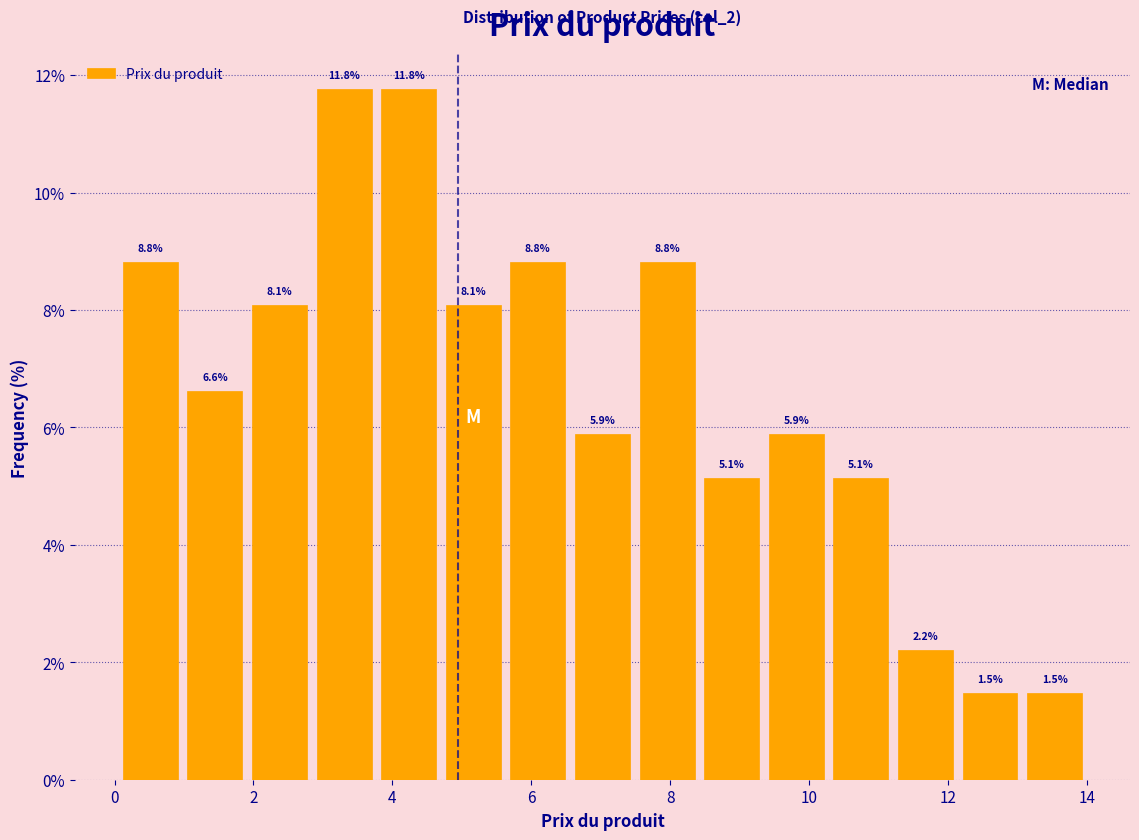

Reading left to right, list every bar in this chart as the range it spans on the x-axis followed by its height. The bar edges are not printed on the chart, so give them approximately, as read against the axis.

0.0 to 1.0: 8.8
1.0 to 2.0: 6.6
2.0 to 2.8: 8.1
2.8 to 3.8: 11.8
3.8 to 4.8: 11.8
4.8 to 5.6: 8.1
5.6 to 6.6: 8.8
6.6 to 7.4: 5.9
7.4 to 8.4: 8.8
8.4 to 9.4: 5.1
9.4 to 10.2: 5.9
10.2 to 11.2: 5.1
11.2 to 12.2: 2.2
12.2 to 13.0: 1.5
13.0 to 14.0: 1.5